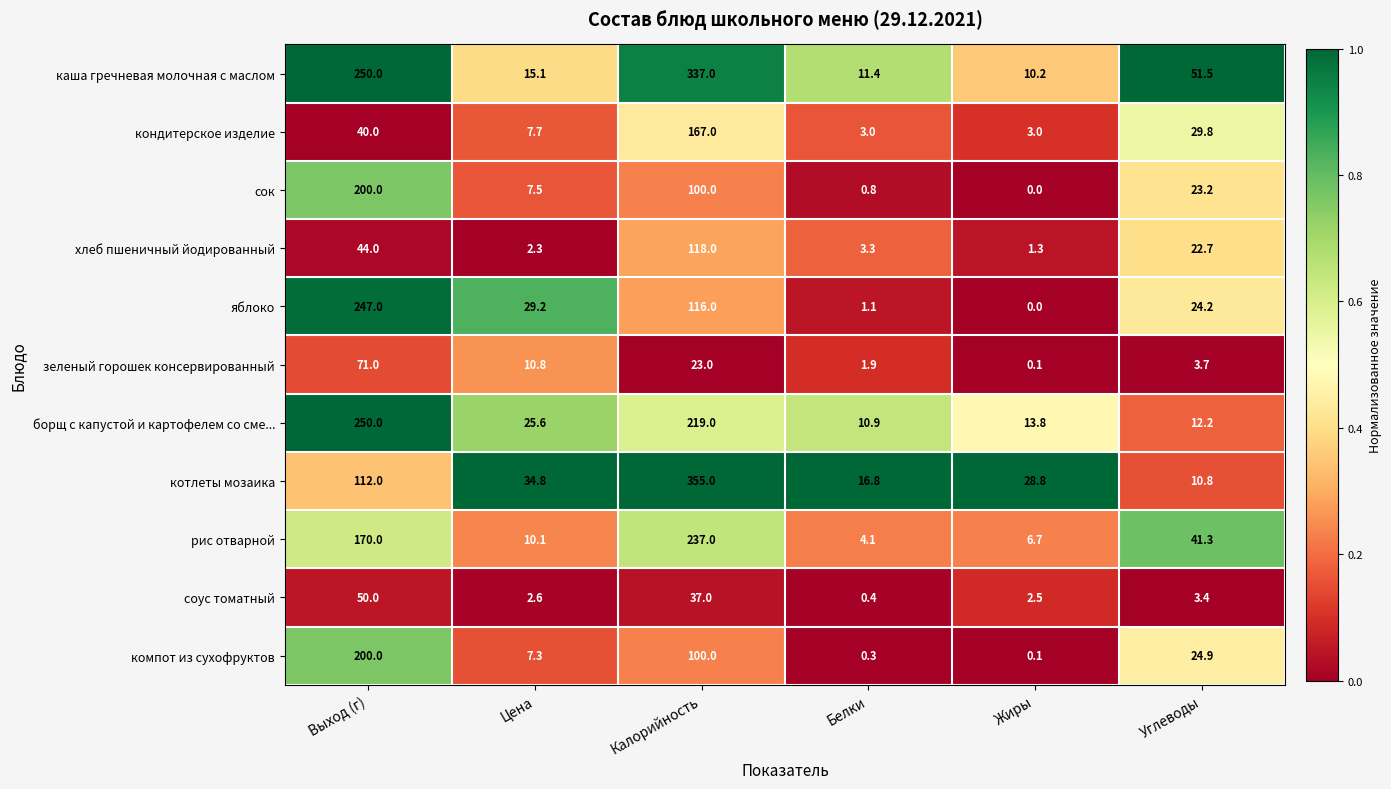

Which category has the highest value across all series?

Калорийность